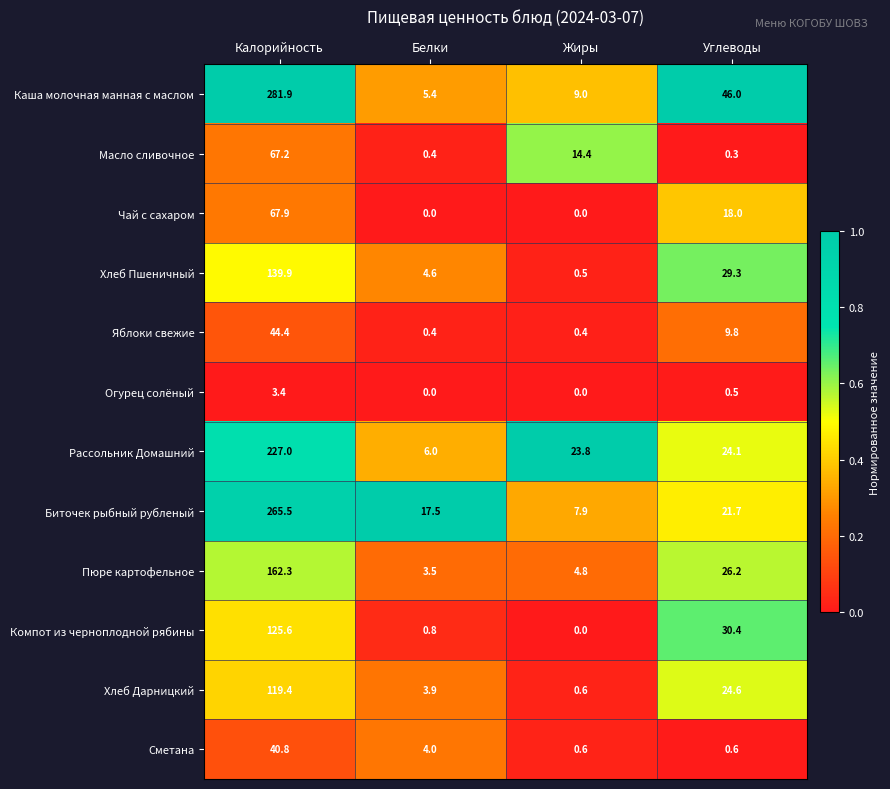

What is the difference between the Сметана values at Белки and Углеводы?

3.4